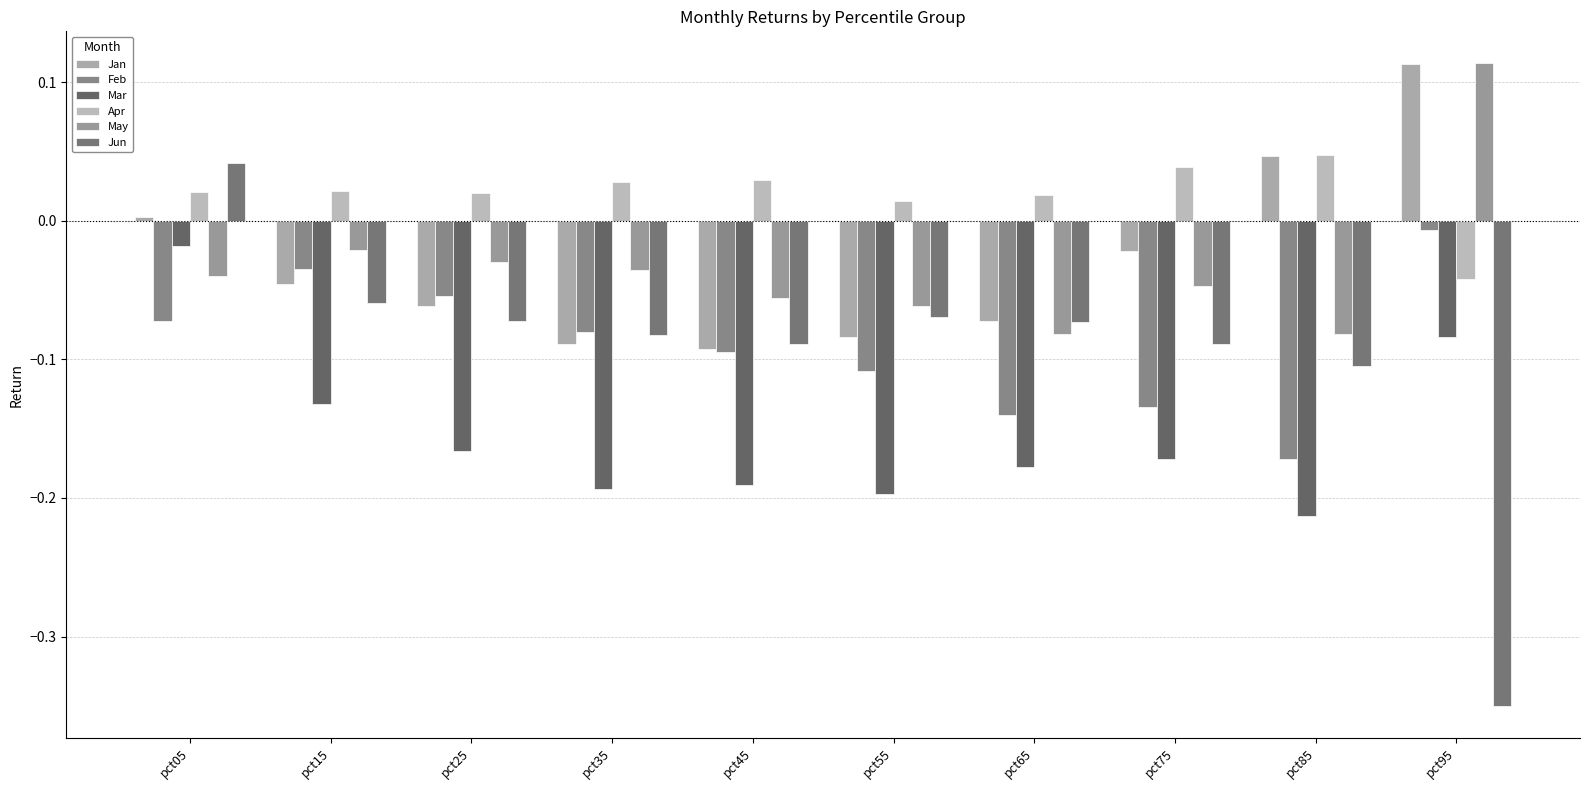

How many bars are there in each group?

6